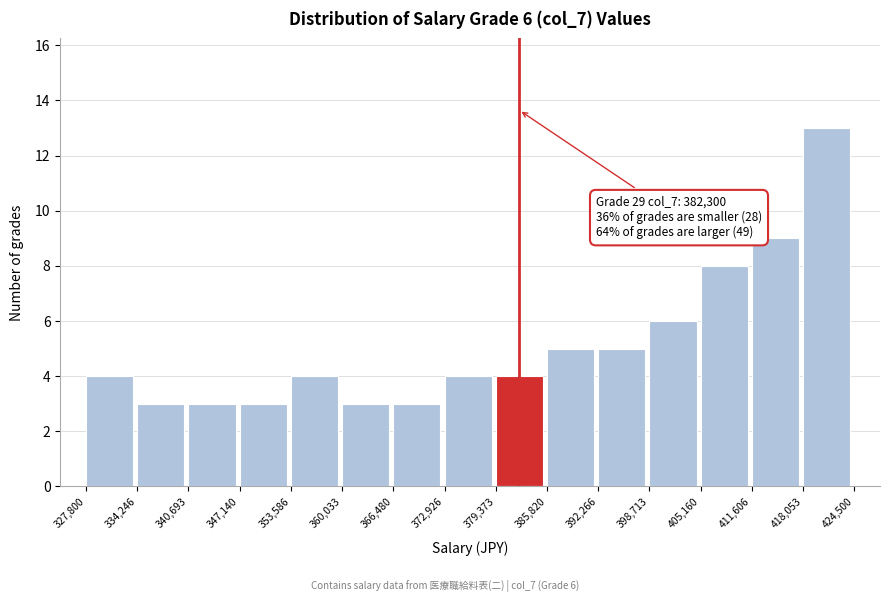

Over which range of the x-axis is the bar tallest?

418,053 to 424,500